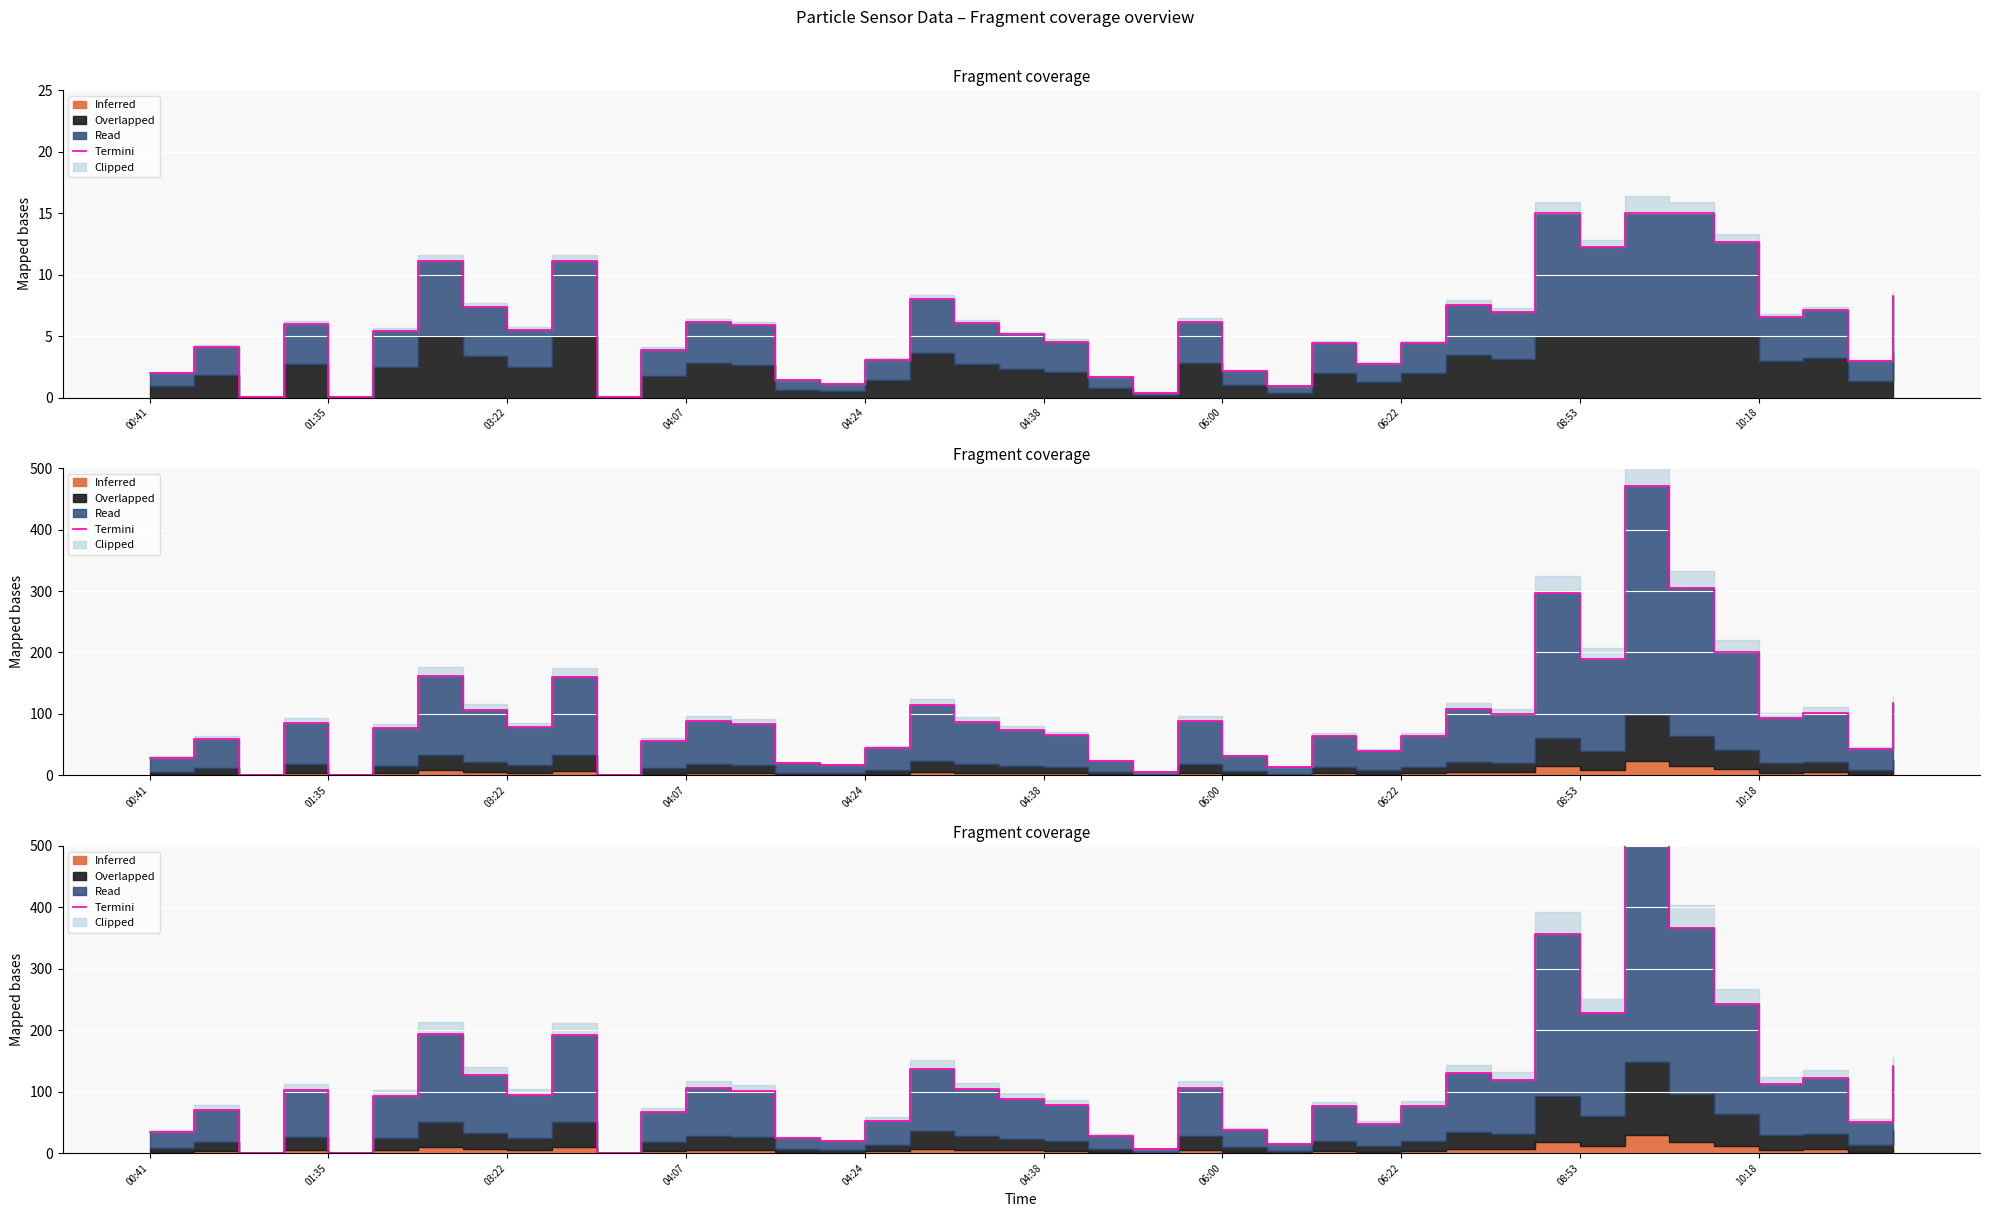

How many interior local peaks (higher than both neighbors) does the data have?

12